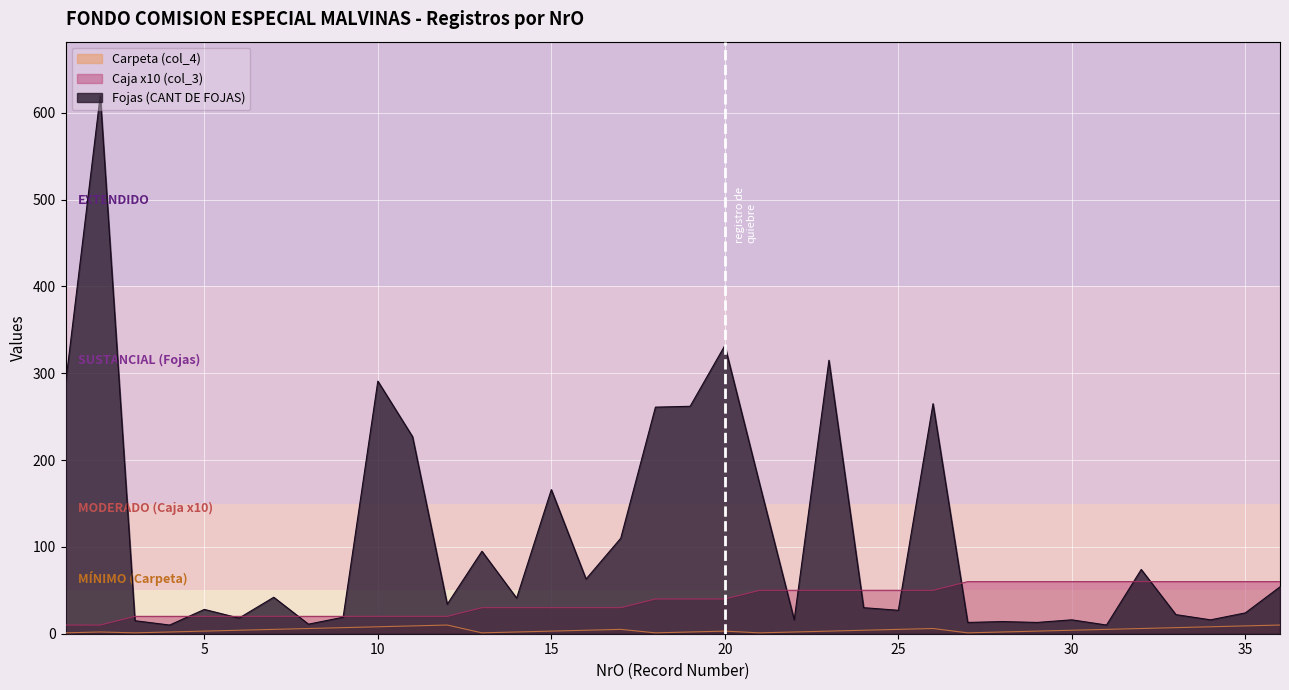

How many lines are shown in the chart?

3